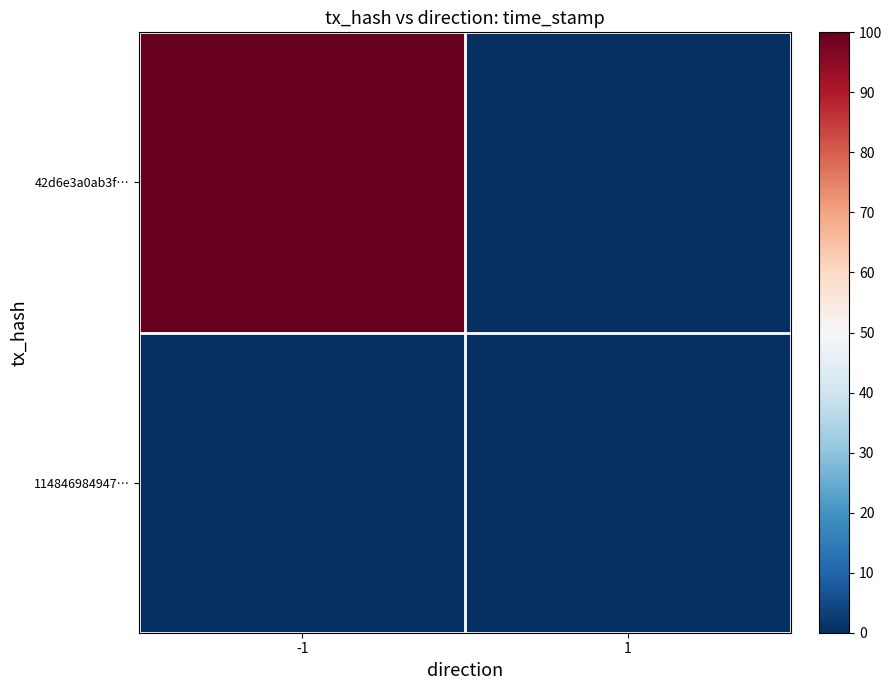

What is the total value across all series at -1?

100